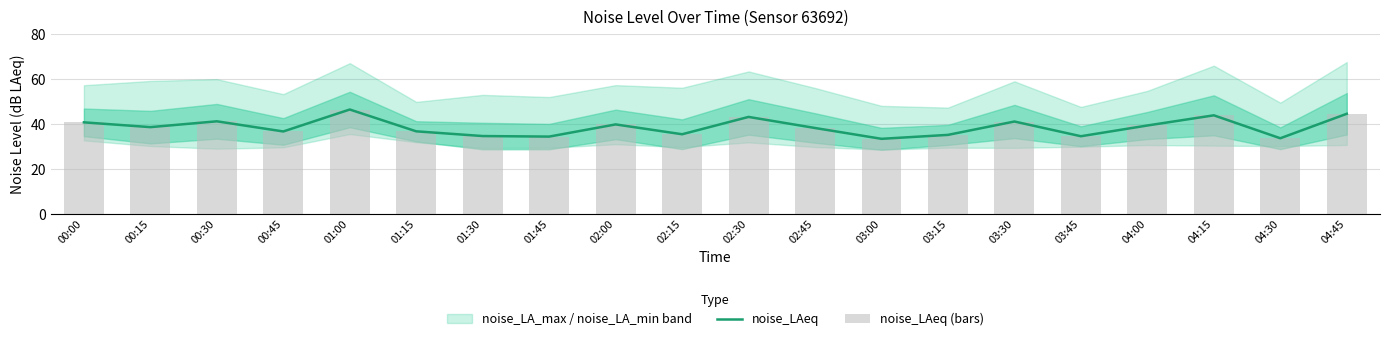

True or false: noise_LAeq (bars) has a value of 46.4 at 03:15.

False